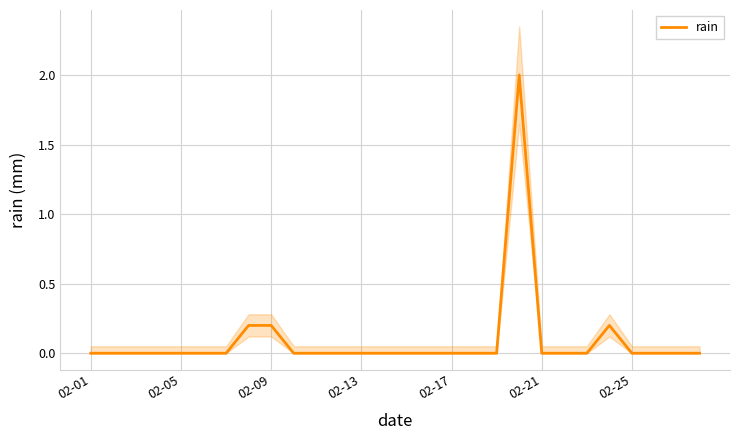

Count the values in the range 0 to 1.

27